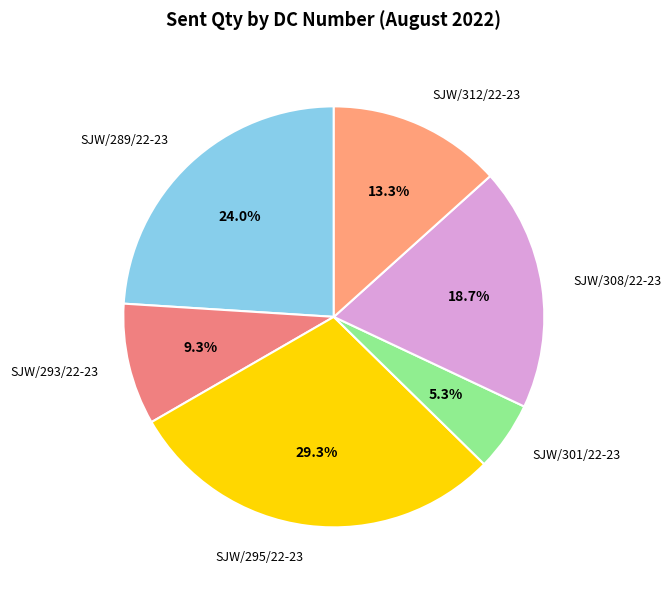

True or false: SJW/301/22-23 accounts for 5% of the total.

True